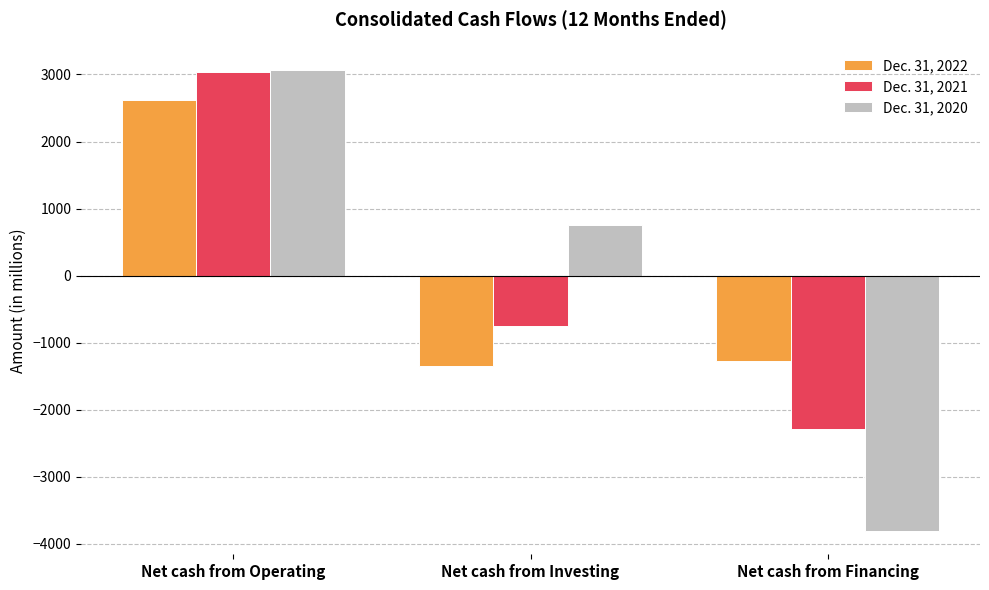

Rank the series by their average value, from lowest to highest.

Dec. 31, 2021, Dec. 31, 2022, Dec. 31, 2020